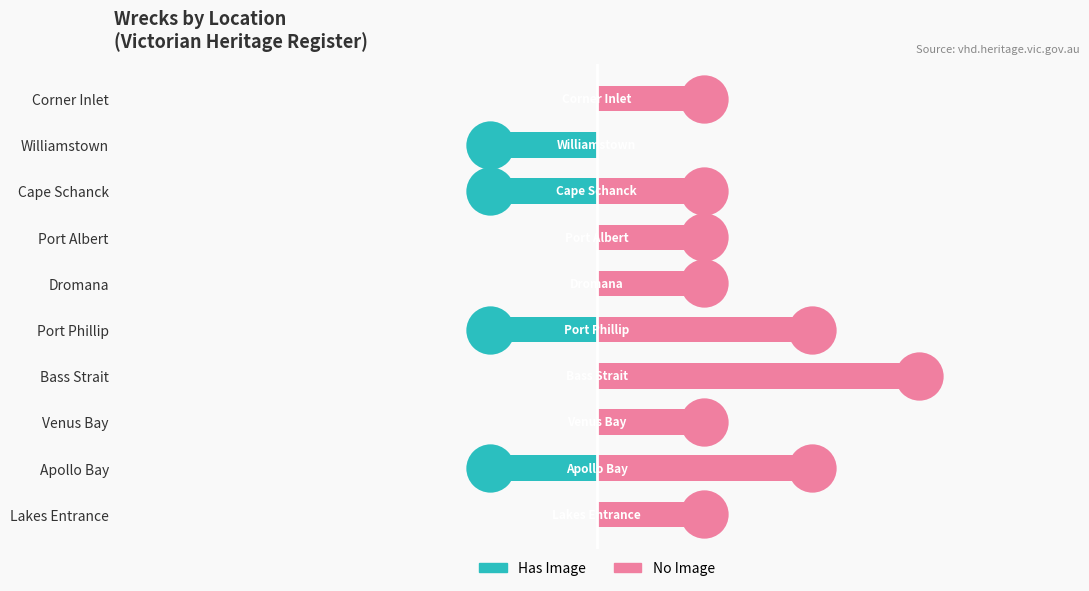

What is the total value across all series at Dromana?

1